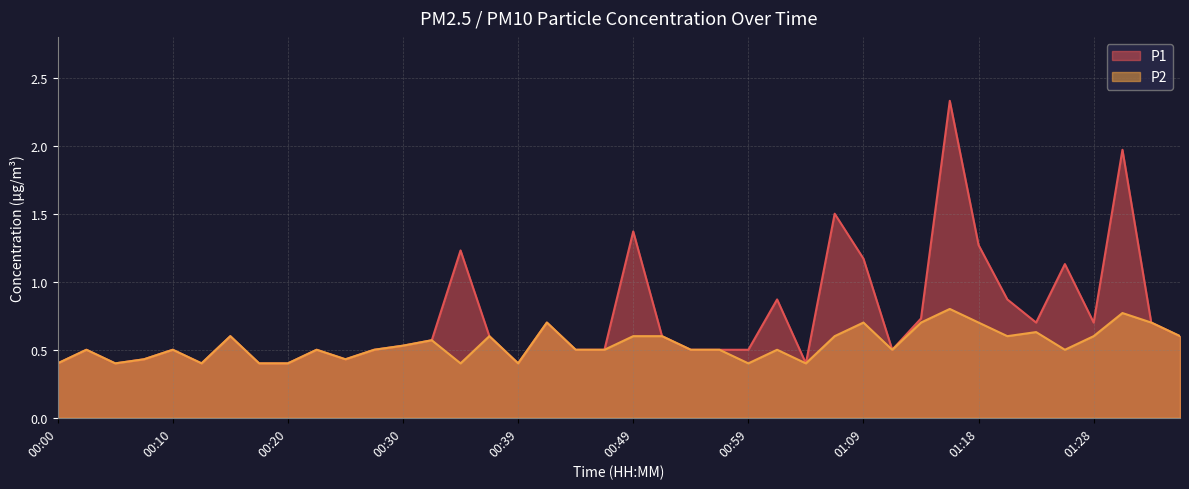

What is the greatest value displayed?

2.3